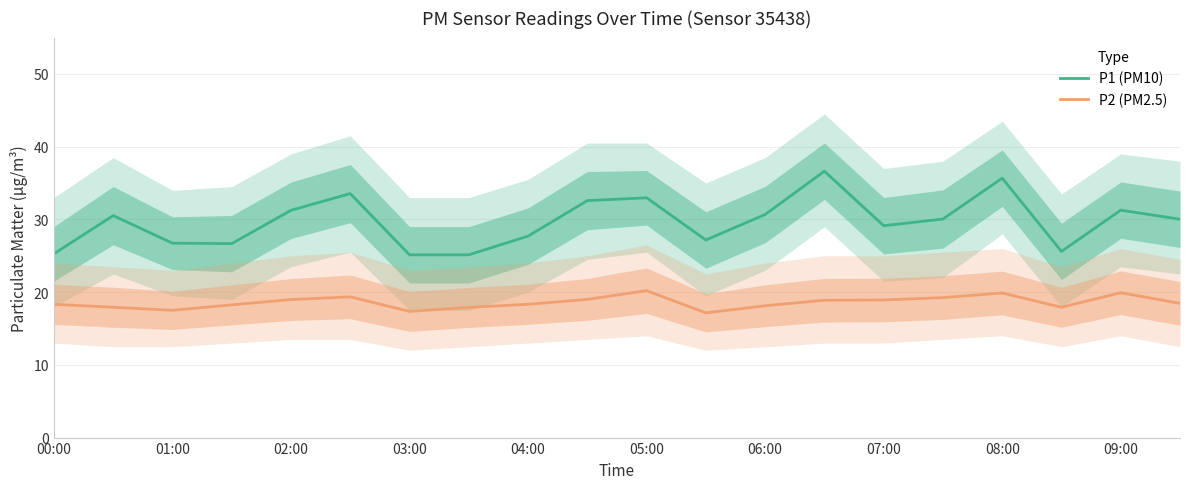

What are all the series names shown in the legend?

P1 (PM10), P2 (PM2.5)